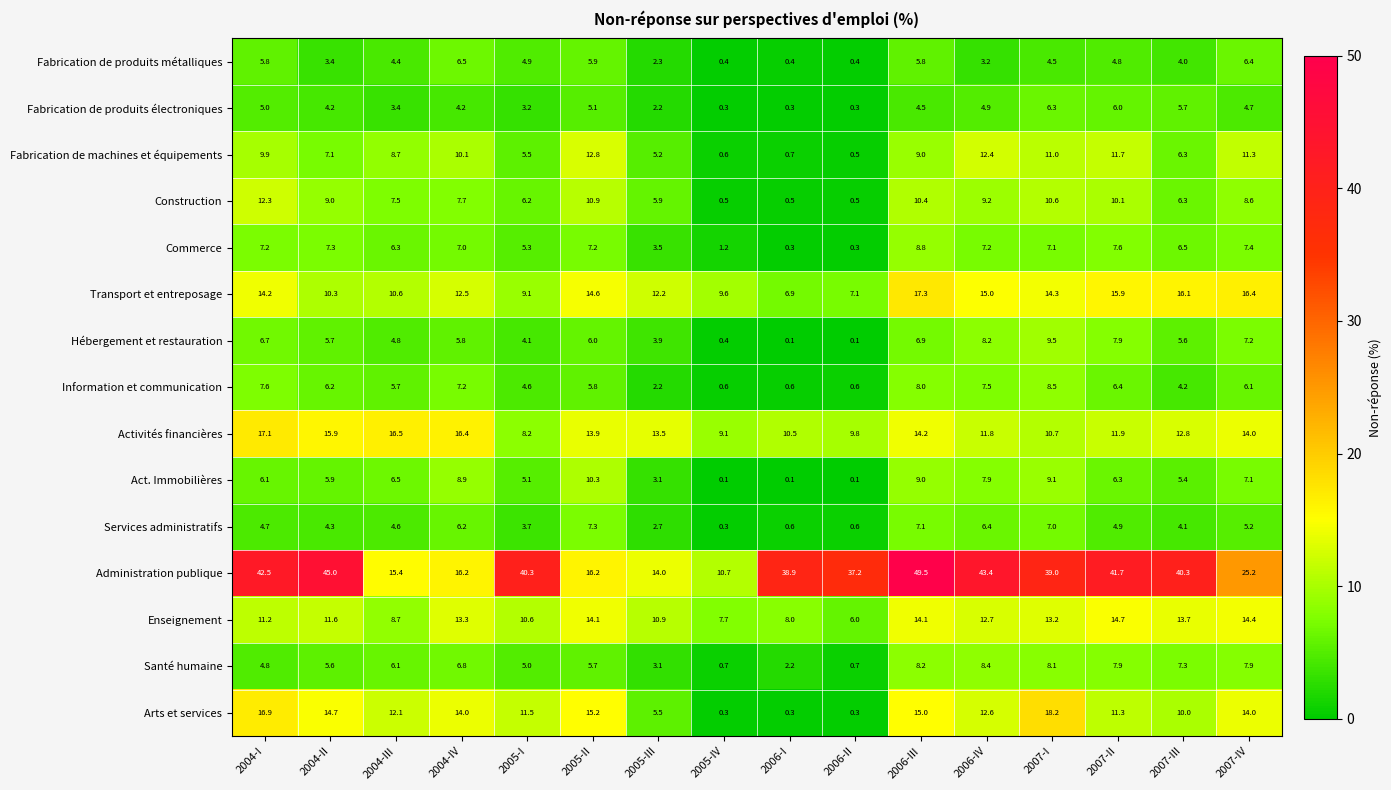

What is the difference between the maximum and second lowest values in the Fabrication de machines et équipements series?

12.2